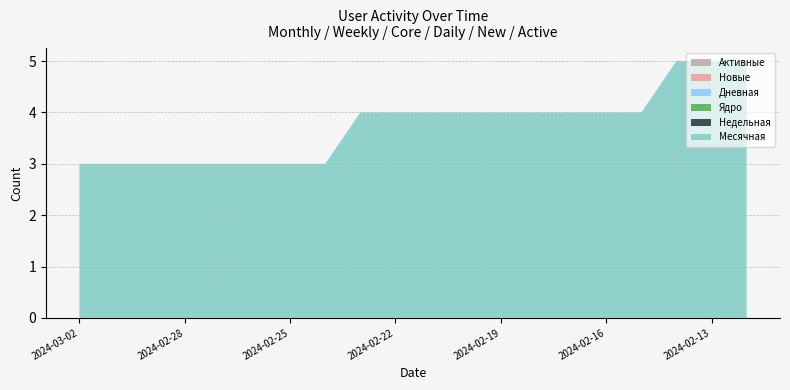

Reading right to left, what are all the values shown in this chart?

Месячная: 2024-02-12=5	2024-02-13=5	2024-02-14=5	2024-02-15=4	2024-02-16=4	2024-02-17=4	2024-02-18=4	2024-02-19=4	2024-02-20=4	2024-02-21=4	2024-02-22=4	2024-02-23=4	2024-02-24=3	2024-02-25=3	2024-02-26=3	2024-02-27=3	2024-02-28=3	2024-02-29=3	2024-03-01=3	2024-03-02=3
Недельная: 2024-02-12=0	2024-02-13=0	2024-02-14=0	2024-02-15=0	2024-02-16=0	2024-02-17=0	2024-02-18=0	2024-02-19=0	2024-02-20=0	2024-02-21=0	2024-02-22=0	2024-02-23=0	2024-02-24=0	2024-02-25=0	2024-02-26=0	2024-02-27=0	2024-02-28=0	2024-02-29=0	2024-03-01=0	2024-03-02=0
Ядро: 2024-02-12=0	2024-02-13=0	2024-02-14=0	2024-02-15=0	2024-02-16=0	2024-02-17=0	2024-02-18=0	2024-02-19=0	2024-02-20=0	2024-02-21=0	2024-02-22=0	2024-02-23=0	2024-02-24=0	2024-02-25=0	2024-02-26=0	2024-02-27=0	2024-02-28=0	2024-02-29=0	2024-03-01=0	2024-03-02=0
Дневная: 2024-02-12=0	2024-02-13=0	2024-02-14=0	2024-02-15=0	2024-02-16=0	2024-02-17=0	2024-02-18=0	2024-02-19=0	2024-02-20=0	2024-02-21=0	2024-02-22=0	2024-02-23=0	2024-02-24=0	2024-02-25=0	2024-02-26=0	2024-02-27=0	2024-02-28=0	2024-02-29=0	2024-03-01=0	2024-03-02=0
Новые: 2024-02-12=0	2024-02-13=0	2024-02-14=0	2024-02-15=0	2024-02-16=0	2024-02-17=0	2024-02-18=0	2024-02-19=0	2024-02-20=0	2024-02-21=0	2024-02-22=0	2024-02-23=0	2024-02-24=0	2024-02-25=0	2024-02-26=0	2024-02-27=0	2024-02-28=0	2024-02-29=0	2024-03-01=0	2024-03-02=0
Активные: 2024-02-12=0	2024-02-13=0	2024-02-14=0	2024-02-15=0	2024-02-16=0	2024-02-17=0	2024-02-18=0	2024-02-19=0	2024-02-20=0	2024-02-21=0	2024-02-22=0	2024-02-23=0	2024-02-24=0	2024-02-25=0	2024-02-26=0	2024-02-27=0	2024-02-28=0	2024-02-29=0	2024-03-01=0	2024-03-02=0